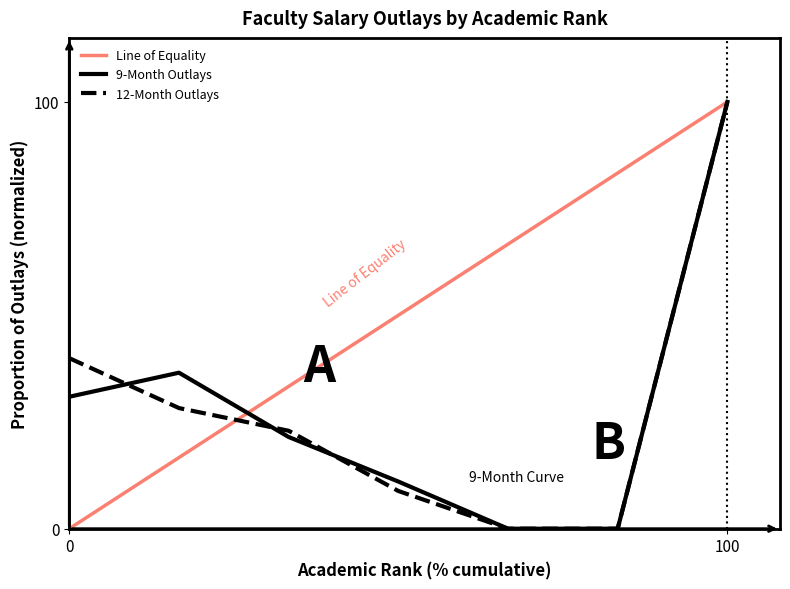

Reading left to right, transcribe all the data shown in this chart.

9-Month Outlays: 30.9	36.5	21.5	11.0	0.0	0.0	100.0
12-Month Outlays: 40.0	28.3	22.9	8.8	0.0	0.0	100.0